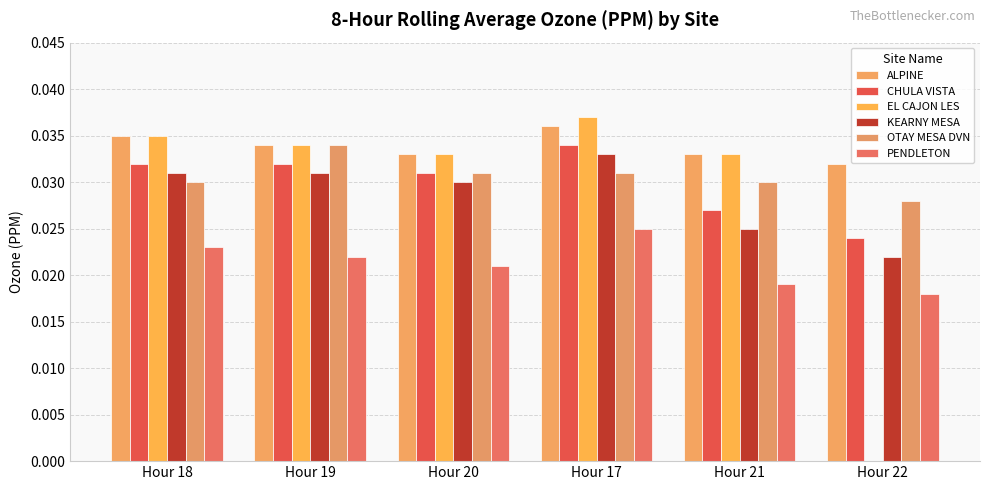

Which has a higher value, Hour 21 or Hour 18?

Hour 18